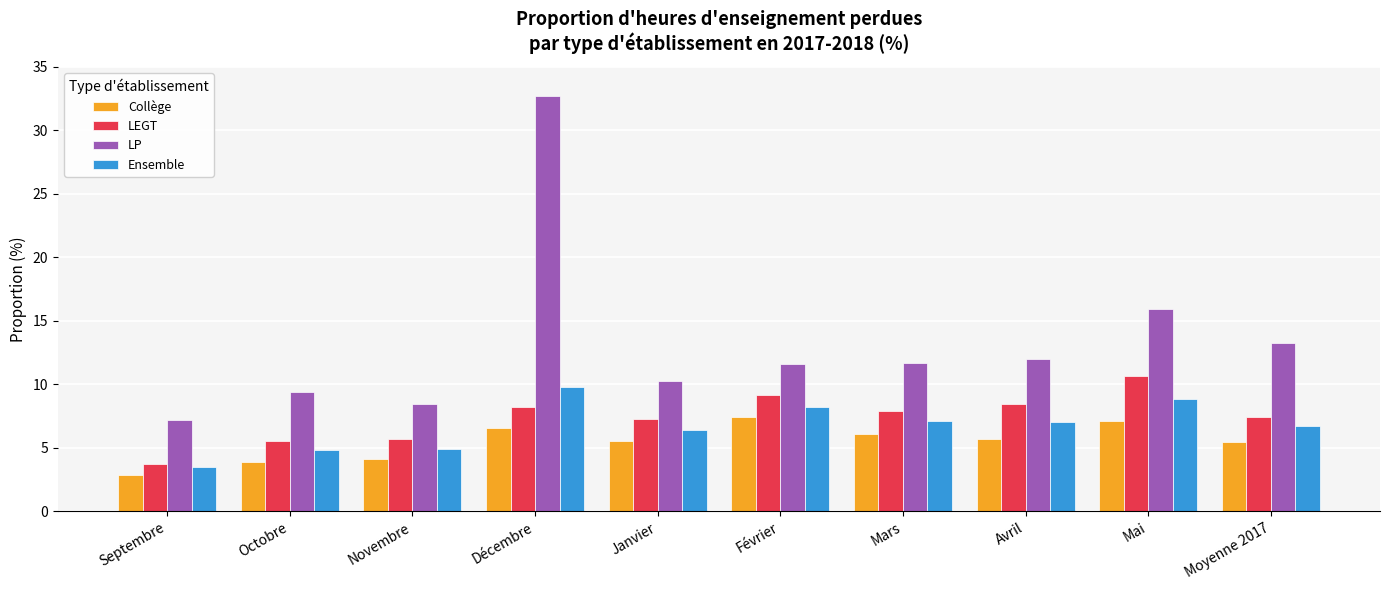

List the series in order of their peak value, highest first.

LP, LEGT, Ensemble, Collège